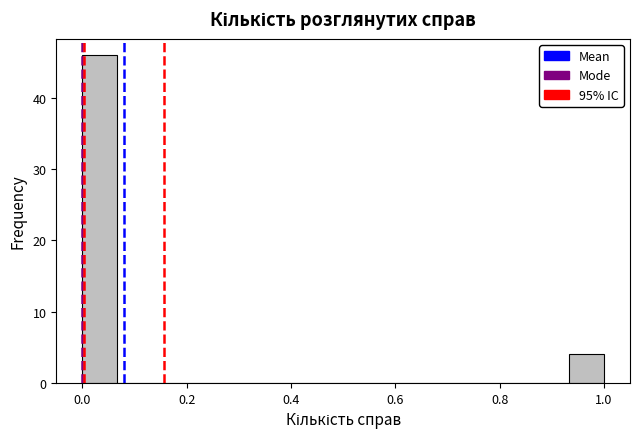

Around what value on the x-axis is the tallest bar? Give the approximate position of its centre, as read against the axis.

0.04